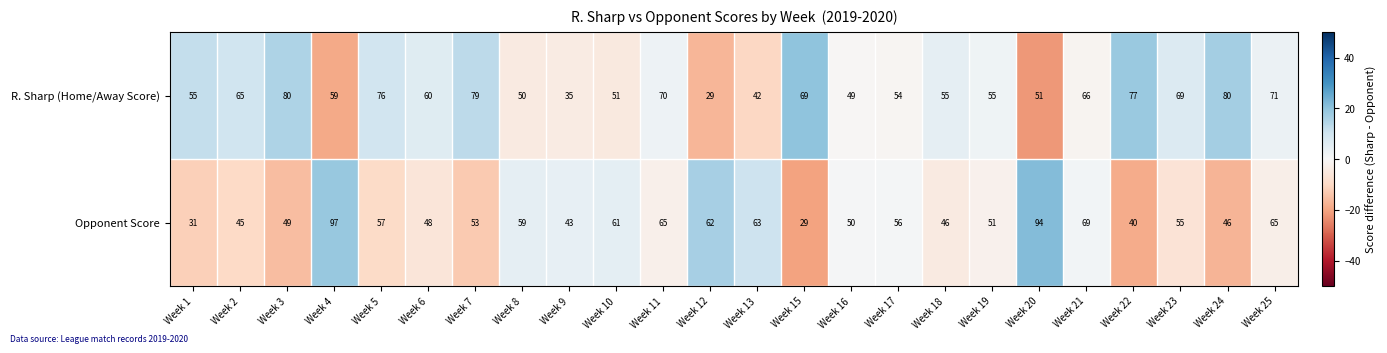

What is the difference between the maximum and second lowest values in the Opponent Score series?

66